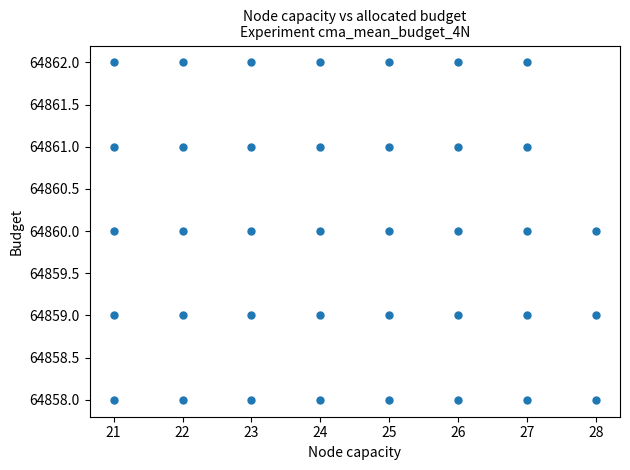

What is the range of Y values (max minus min)?

4